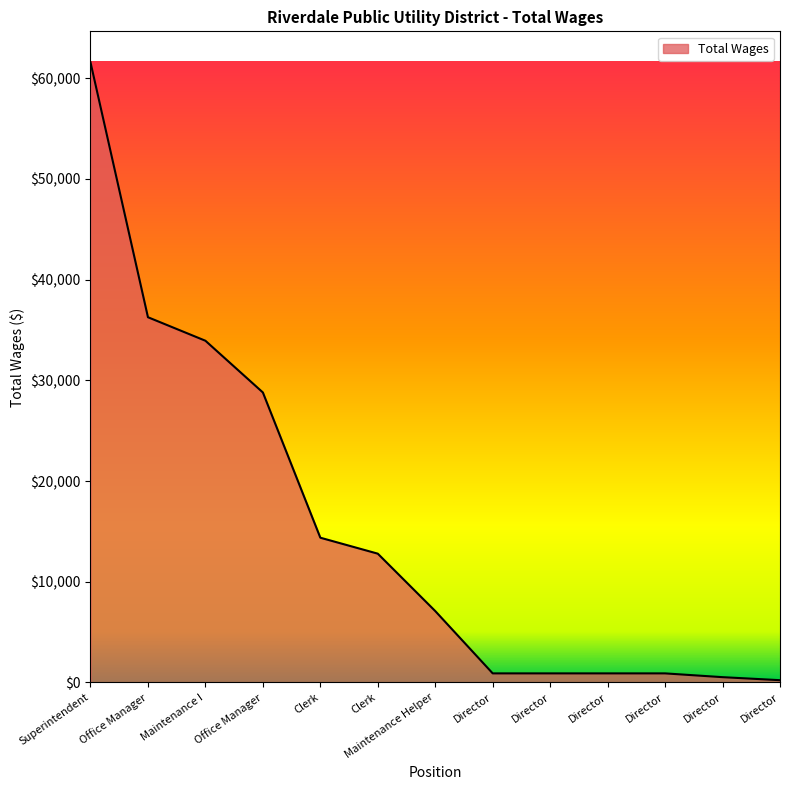

What is the difference between the maximum and minimum values?

61361